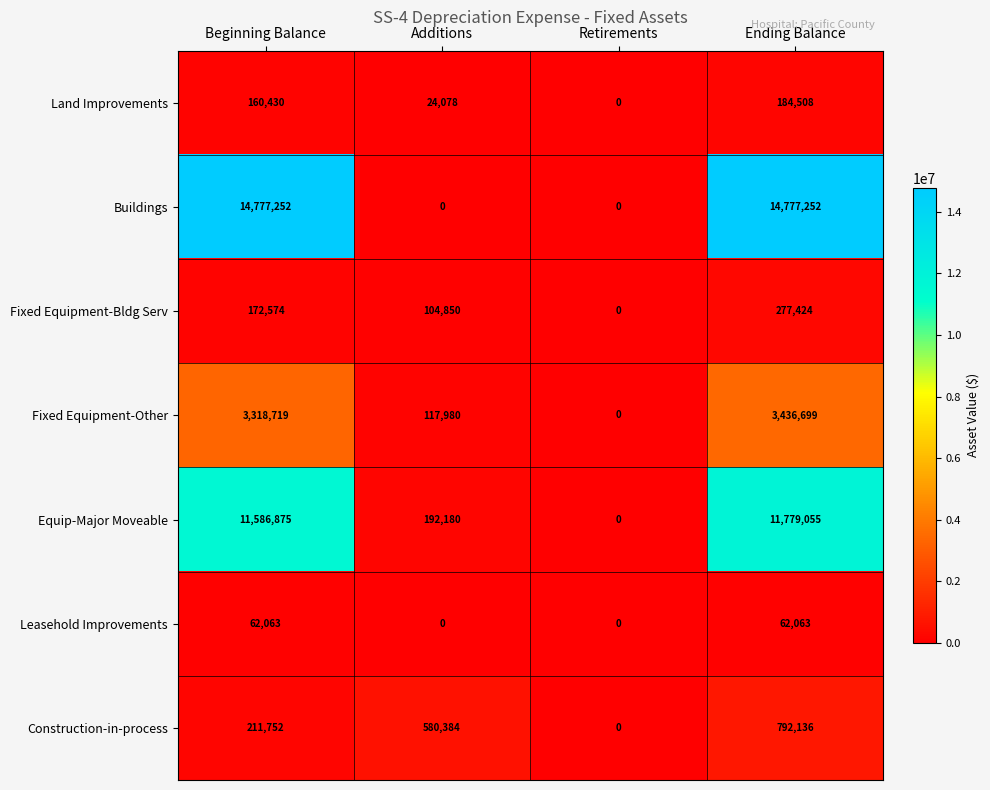

How many positive values does the Leasehold Improvements series have?

2